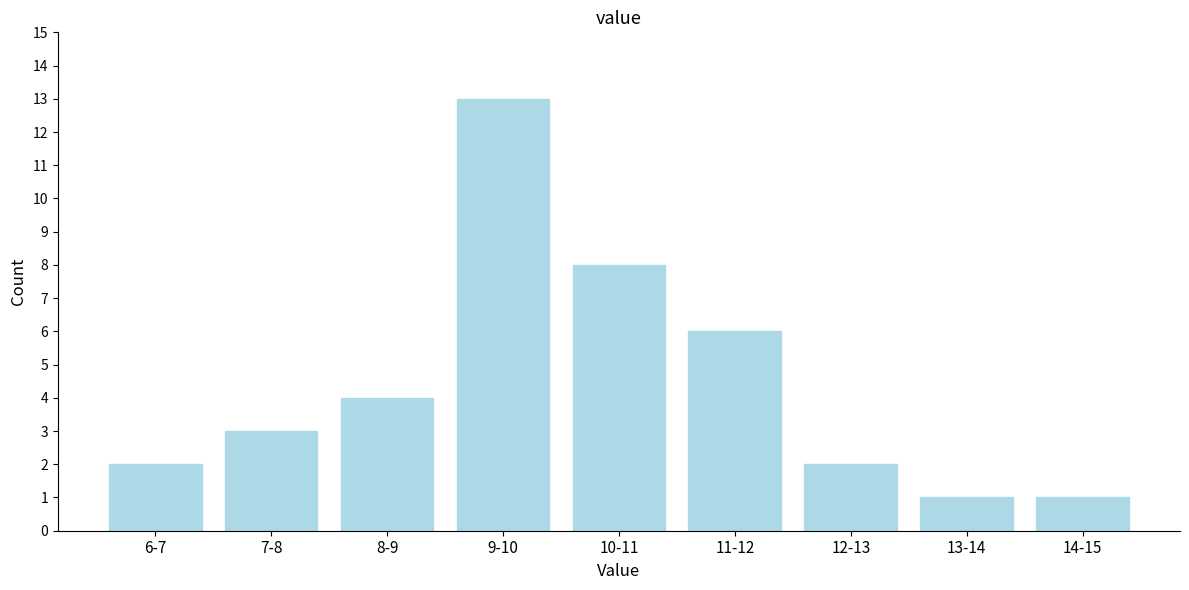

Reading right to left, extract all data points from this chart.

1	1	2	6	8	13	4	3	2